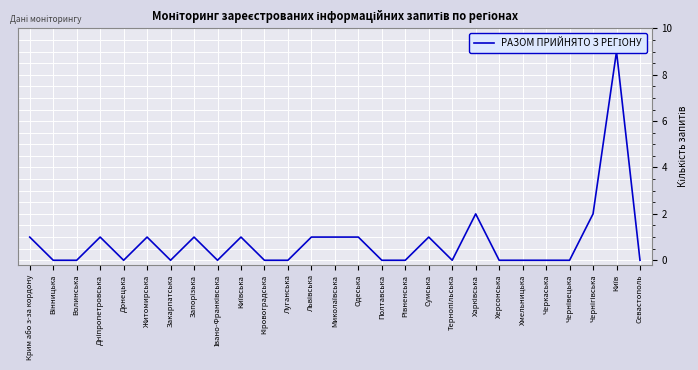

Between Тернопільська and Кіровоградська, which is larger?

Тернопільська